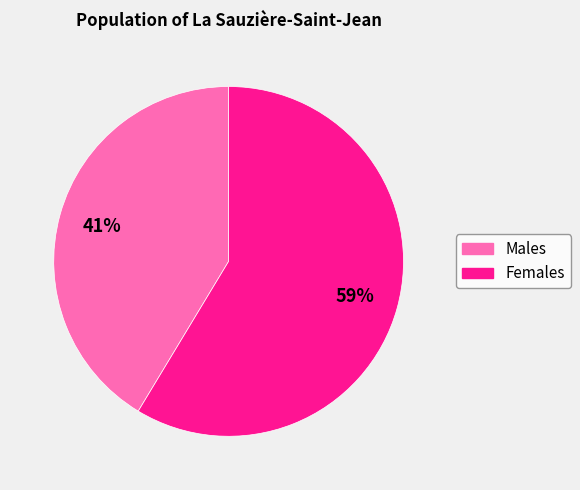

To the nearest percent, what is the average slice percentage?

50%